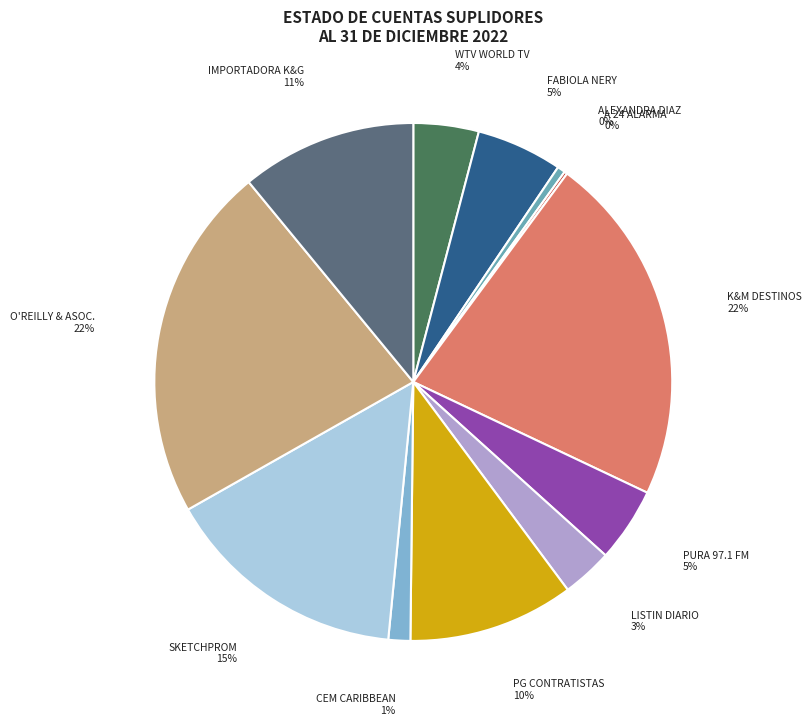

Count the number of slices in the pie.

12